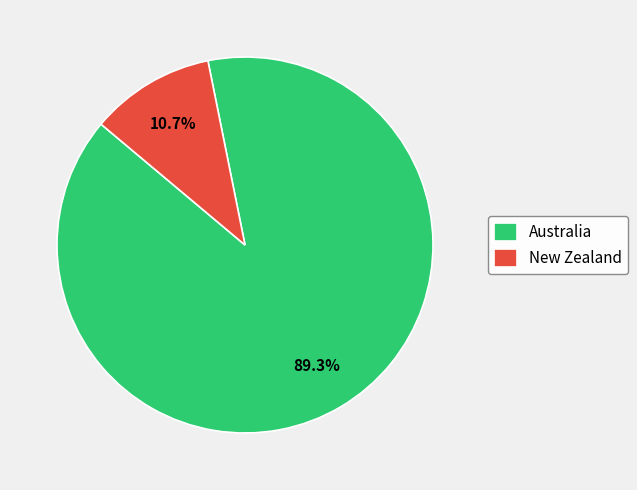

To the nearest percent, what percentage of the pie is Australia?

89%